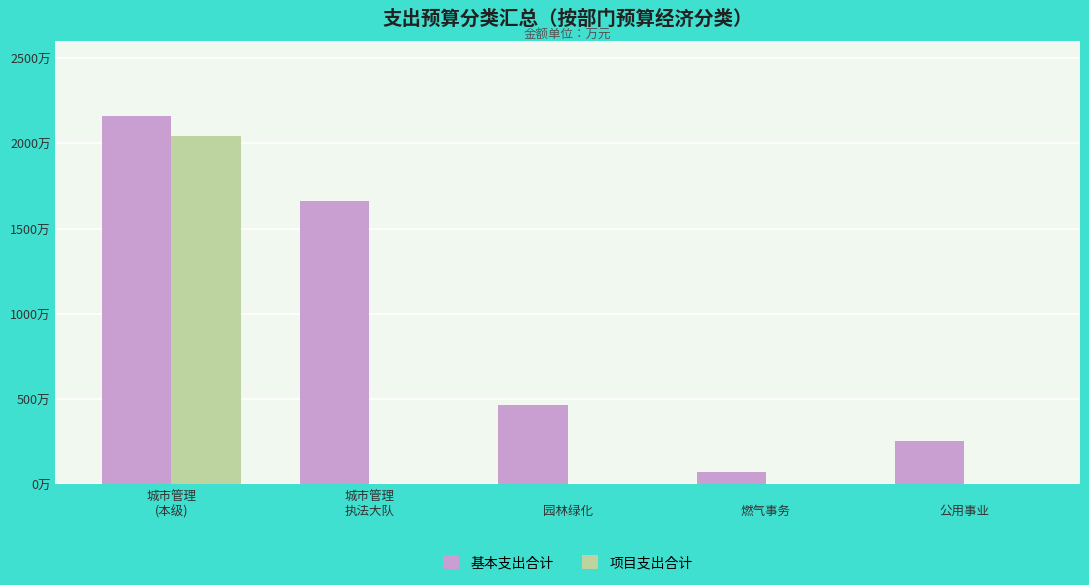

What are all the series names shown in the legend?

基本支出合计, 项目支出合计